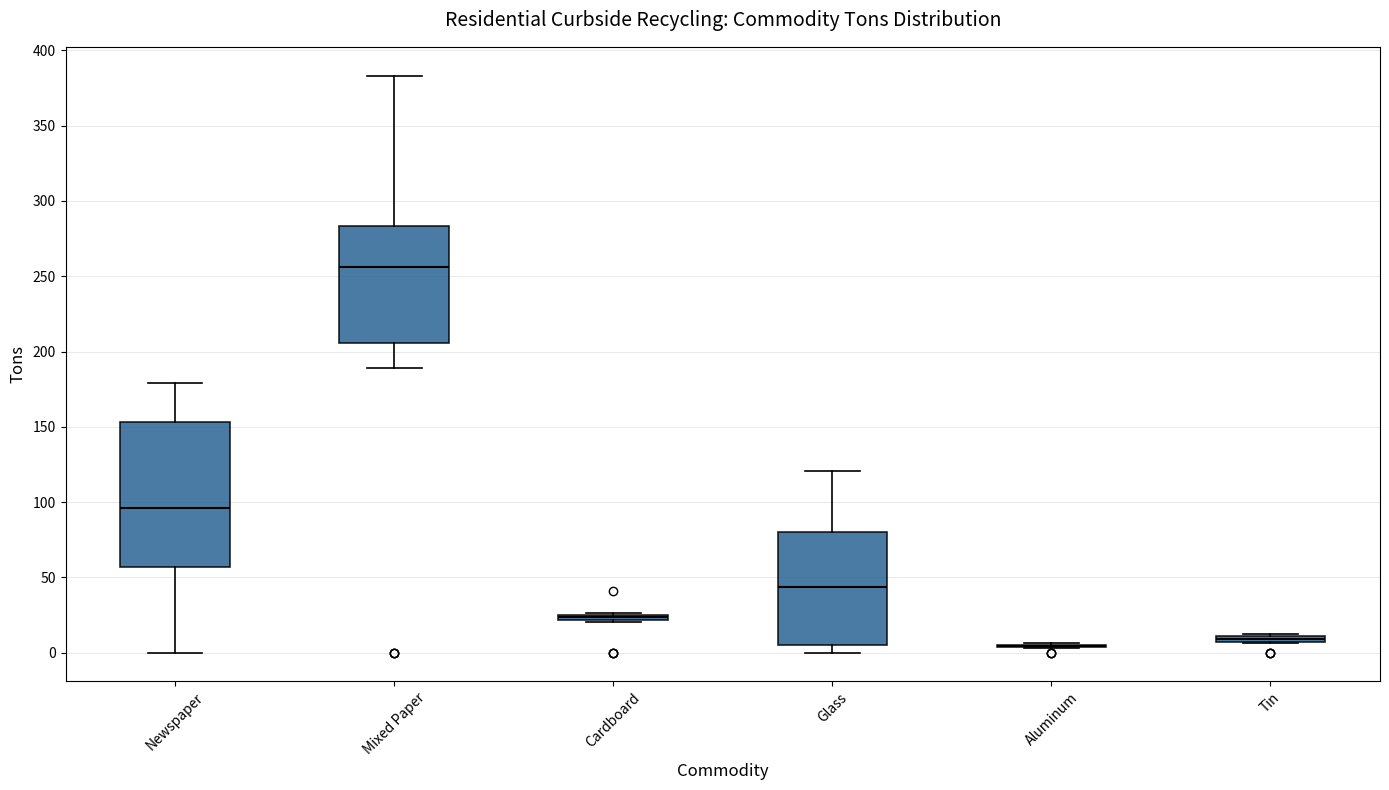

Which box is the tallest, from its lower edge to its upper edge?

Newspaper